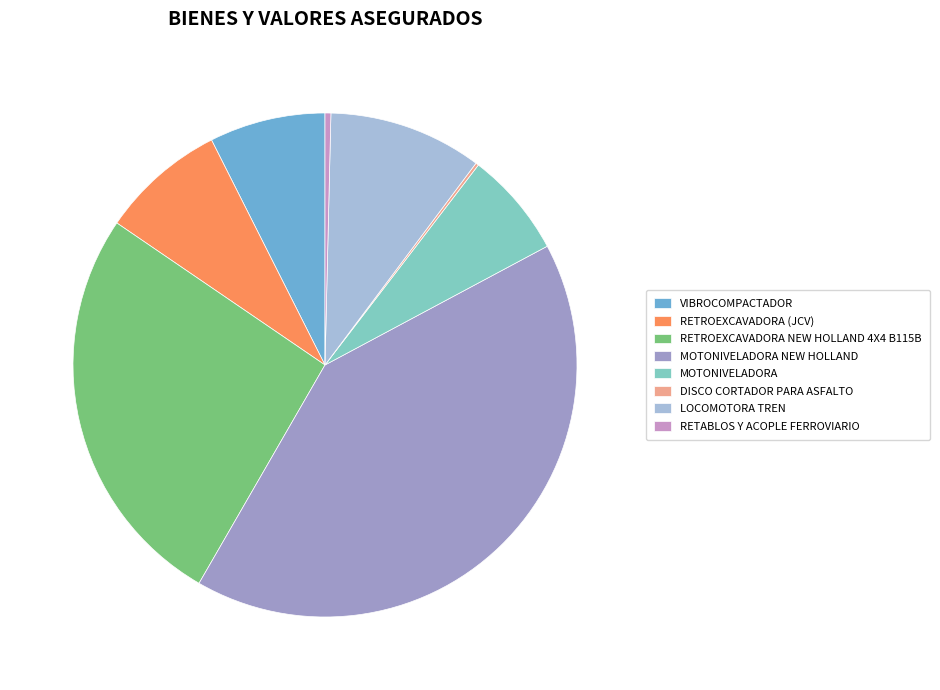

Between LOCOMOTORA TREN and RETROEXCAVADORA NEW HOLLAND 4X4 B115B, which is larger?

RETROEXCAVADORA NEW HOLLAND 4X4 B115B